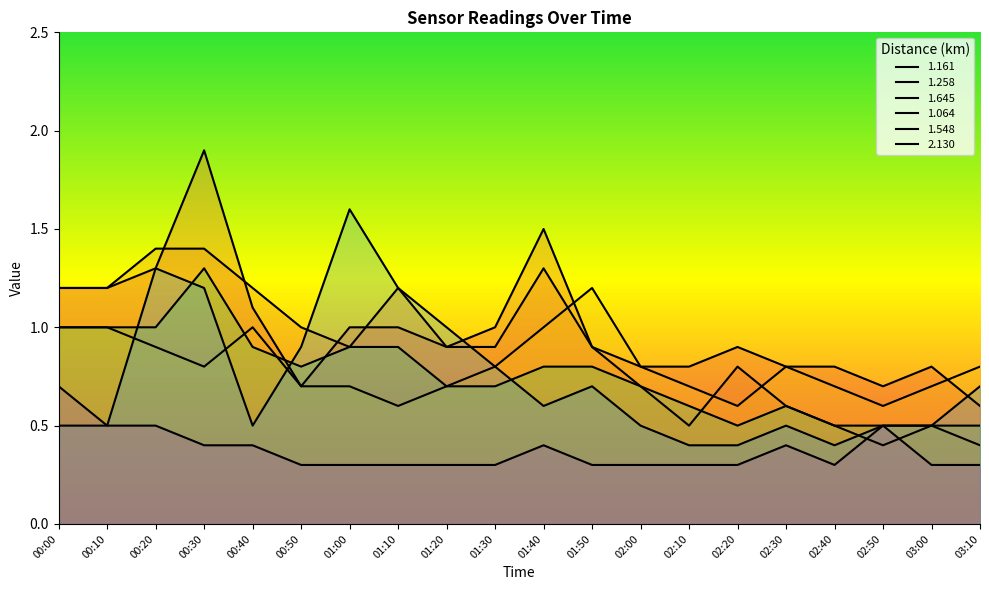

How many series are shown in this chart?

6